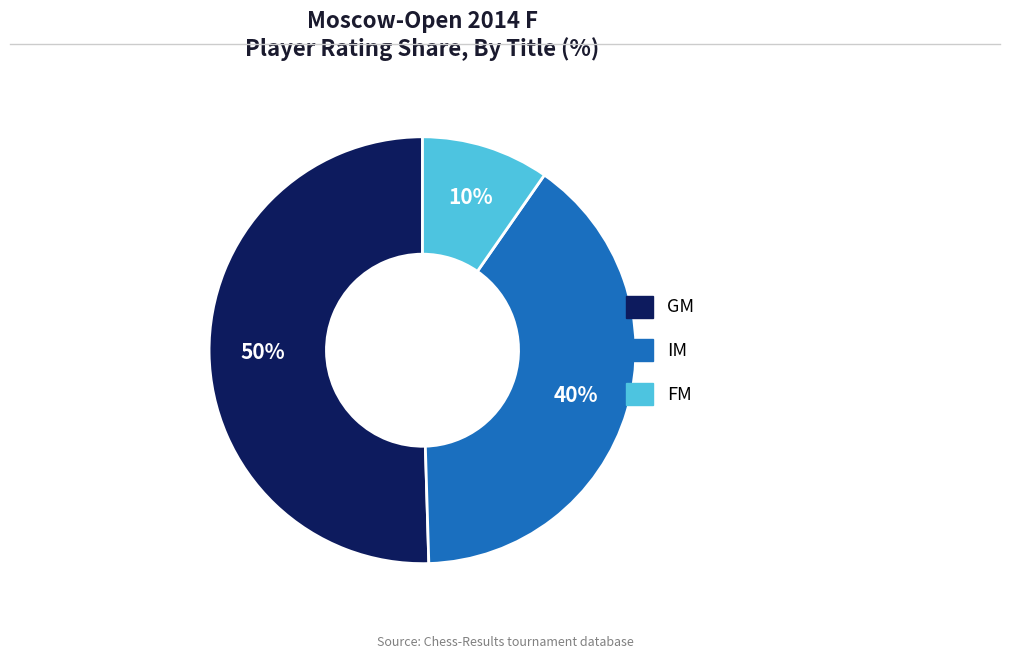

To the nearest percent, what portion does IM represent?

40%